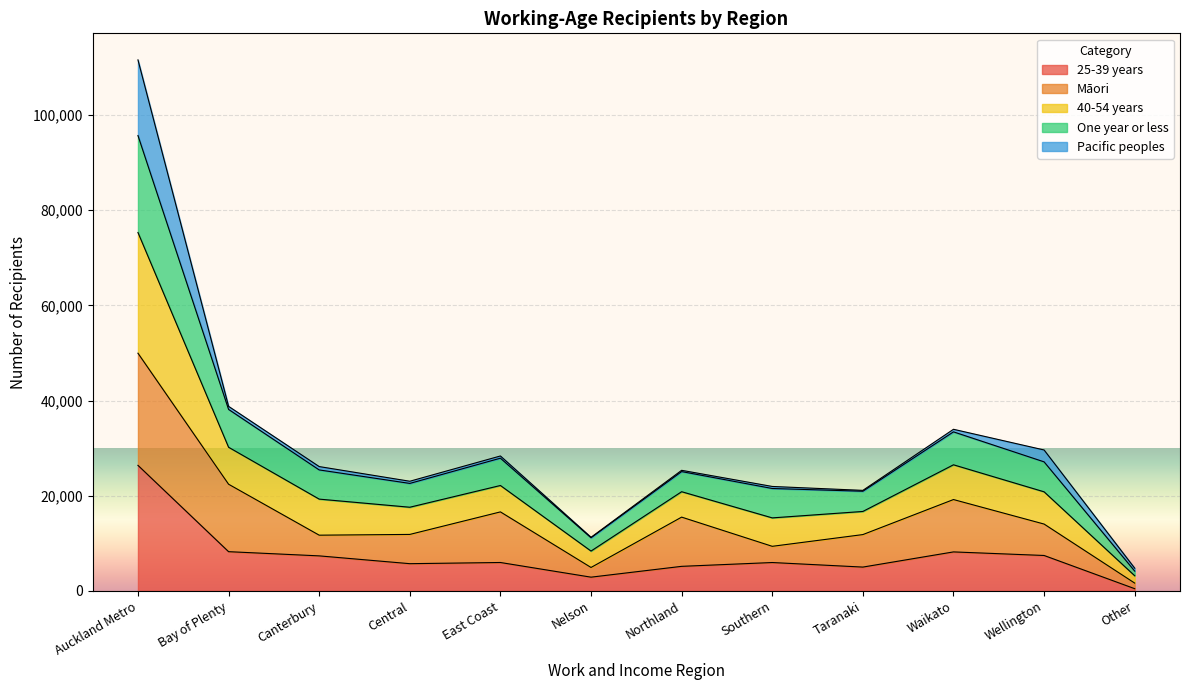

Does the chart display data point markers on the line(s)?

No